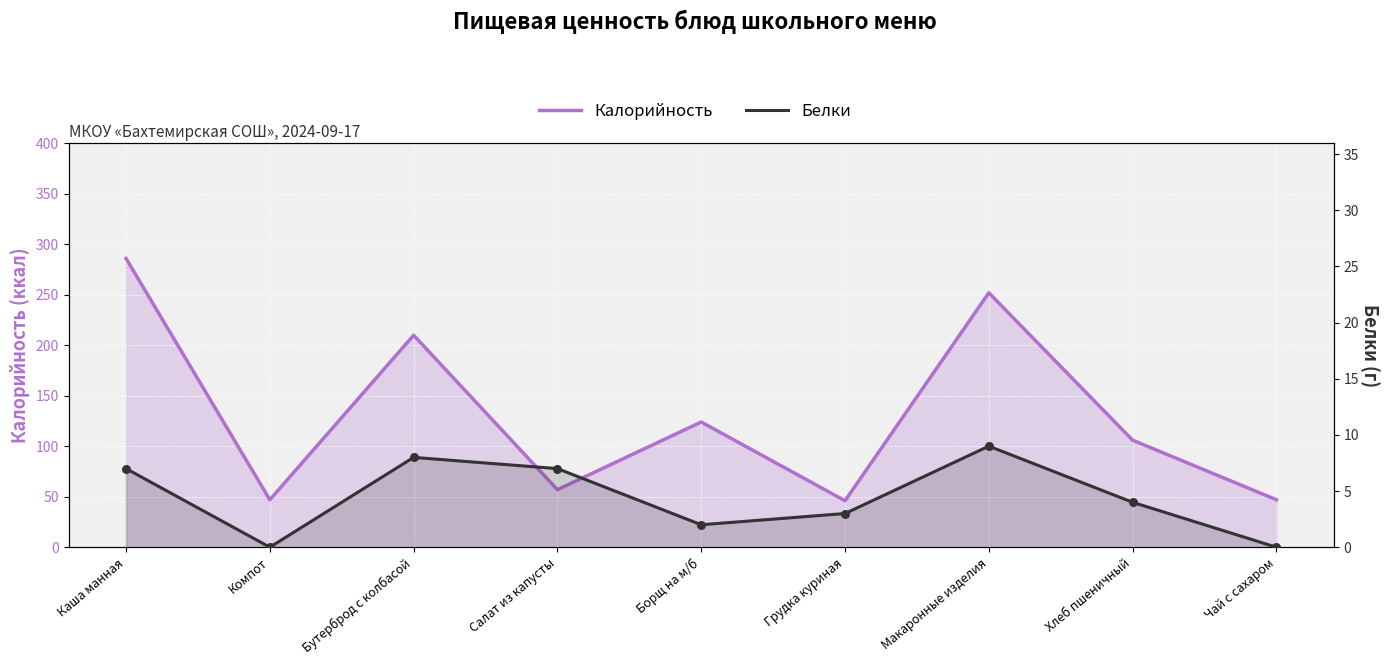

What is the total value across all series at Салат из капусты?

64